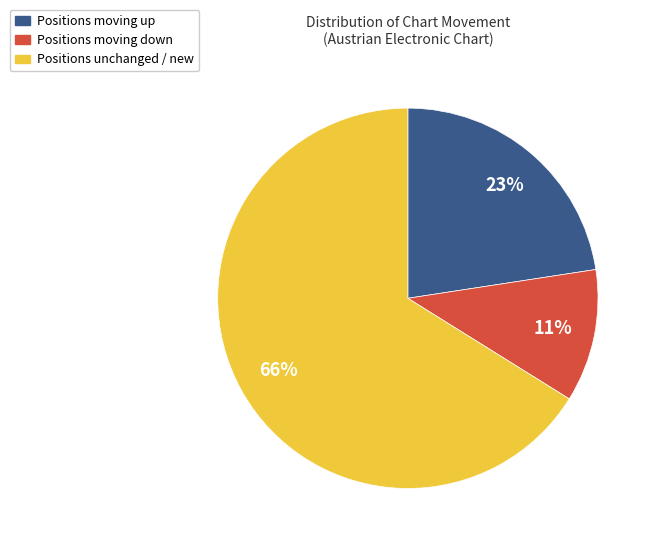

To the nearest percent, what is the difference between the largest and smallest slice percentages?

55%